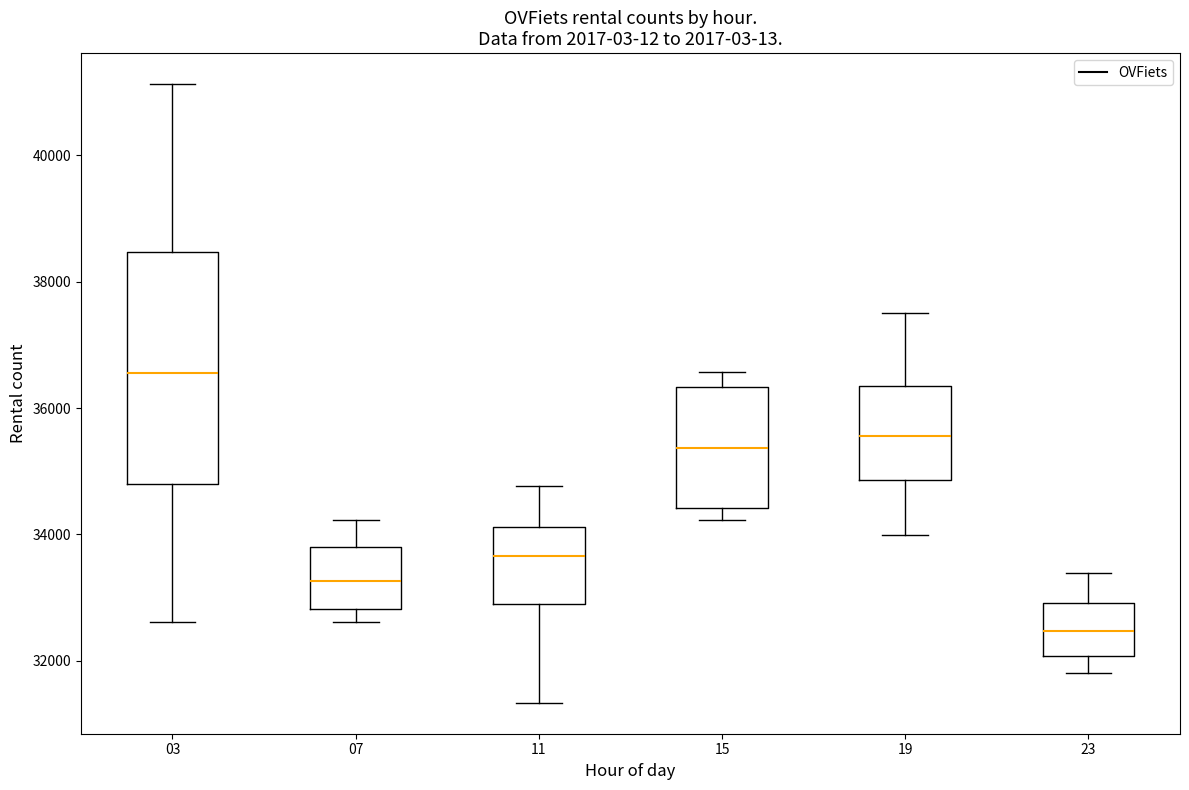

Which box's median line is the lowest?

23